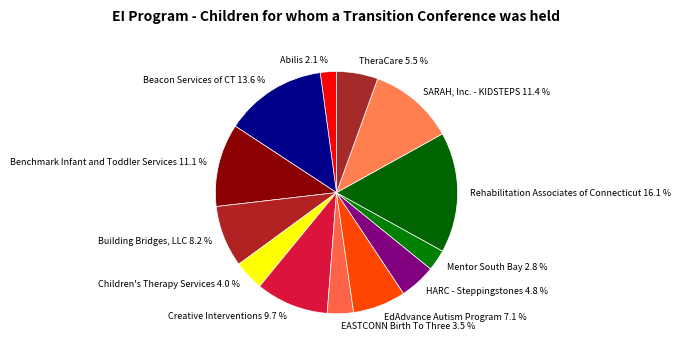

Does any single category account for the majority?

No